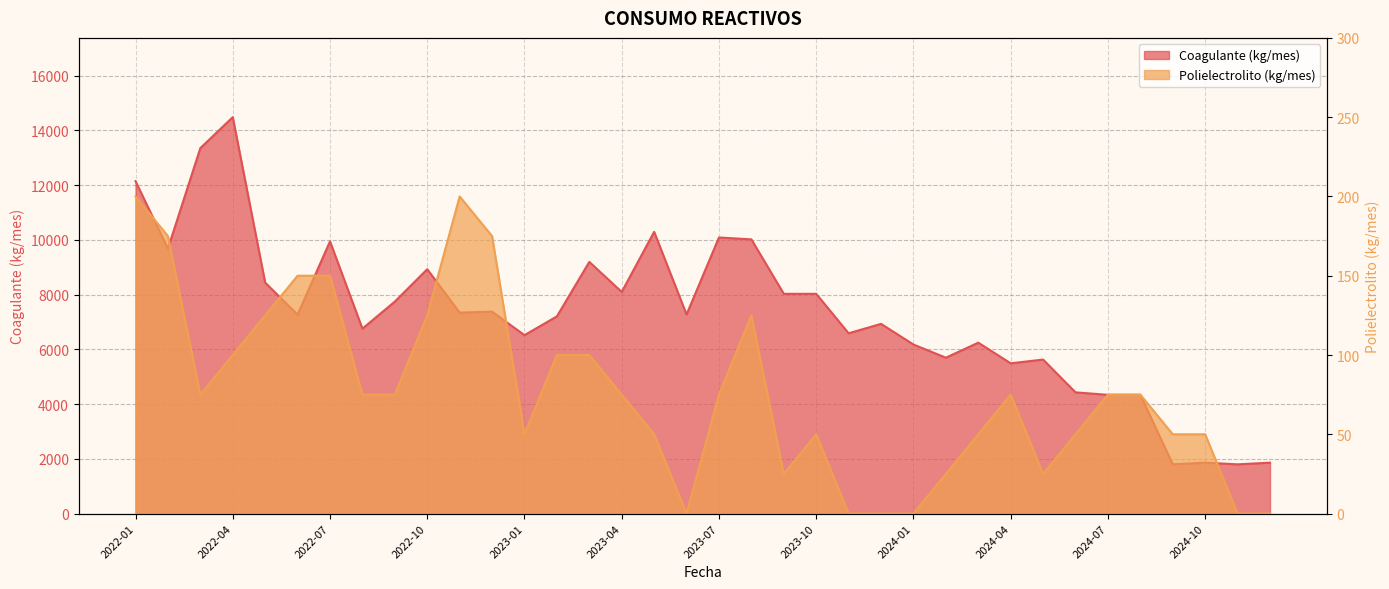

Where does the Coagulante (kg/mes) series first go above 7276?

2022-01